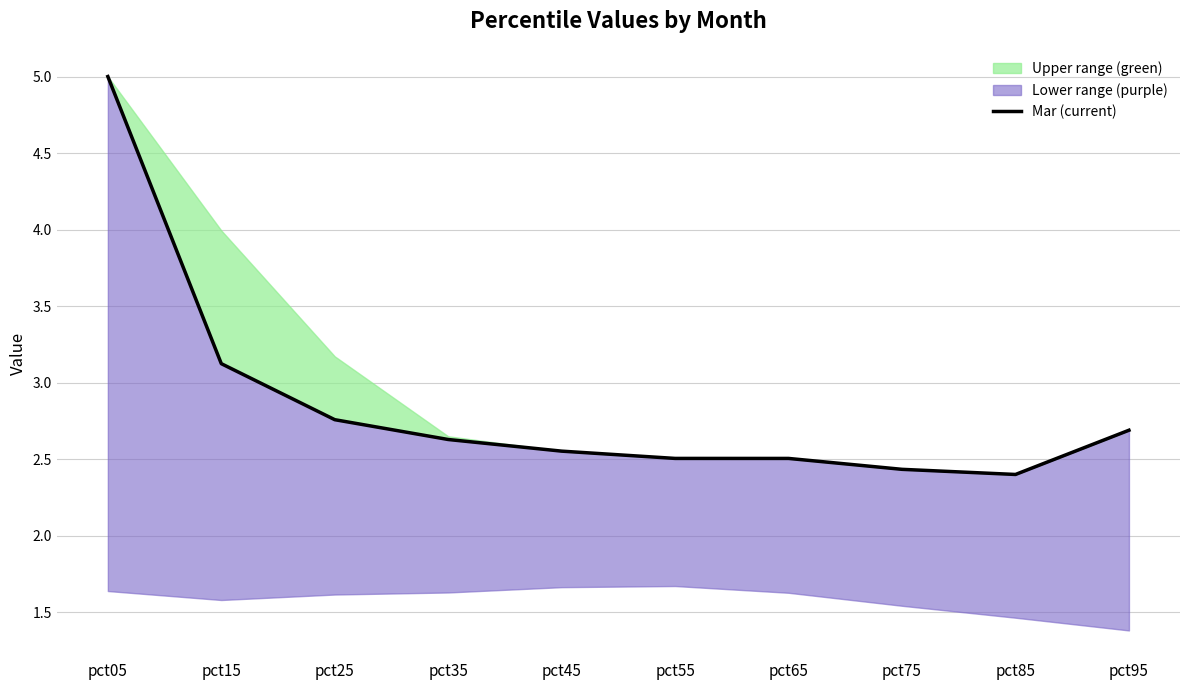

What is the difference between the maximum and second lowest values?

2.6